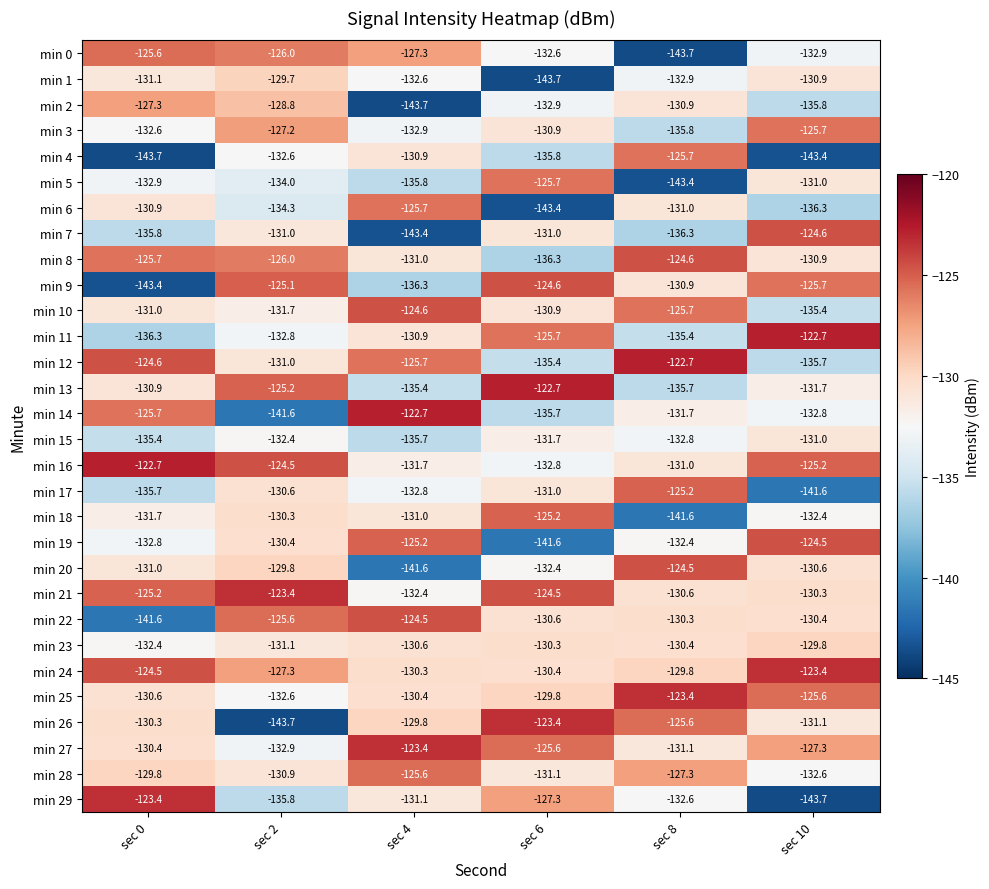

Between sec 6 and sec 8, which series saw the biggest shift?

min 5